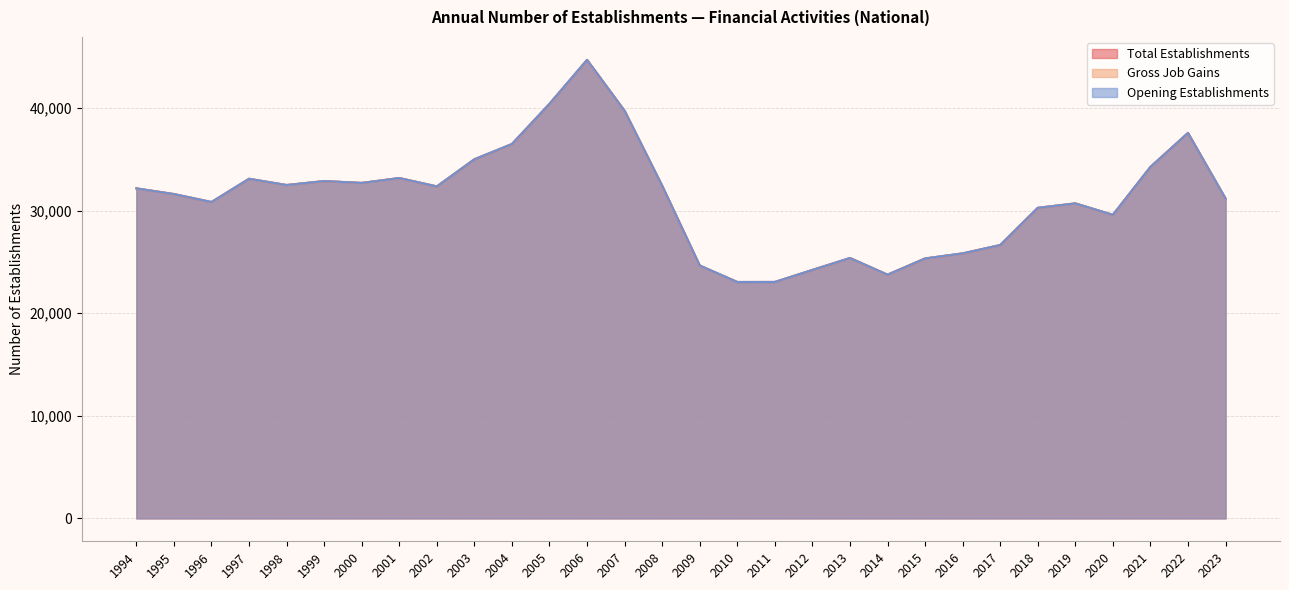

True or false: Gross Job Gains has a value of 42943 at 2009.

False